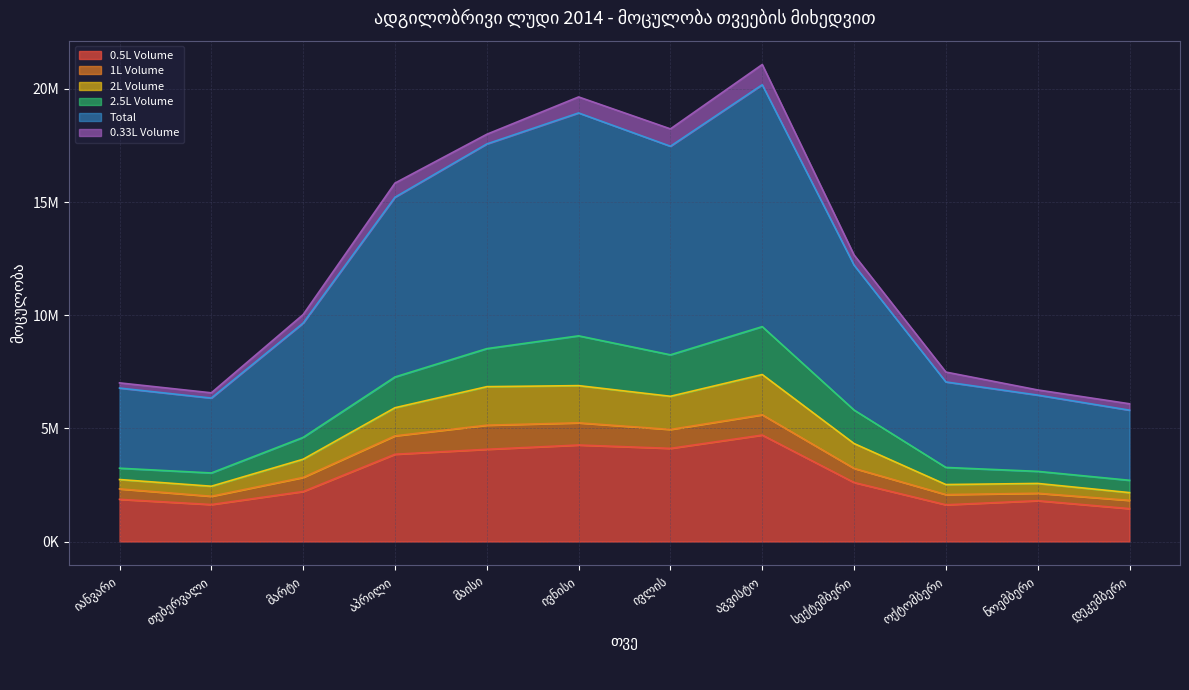

Between იანვარი and ივნისი, which series saw the biggest shift?

Total